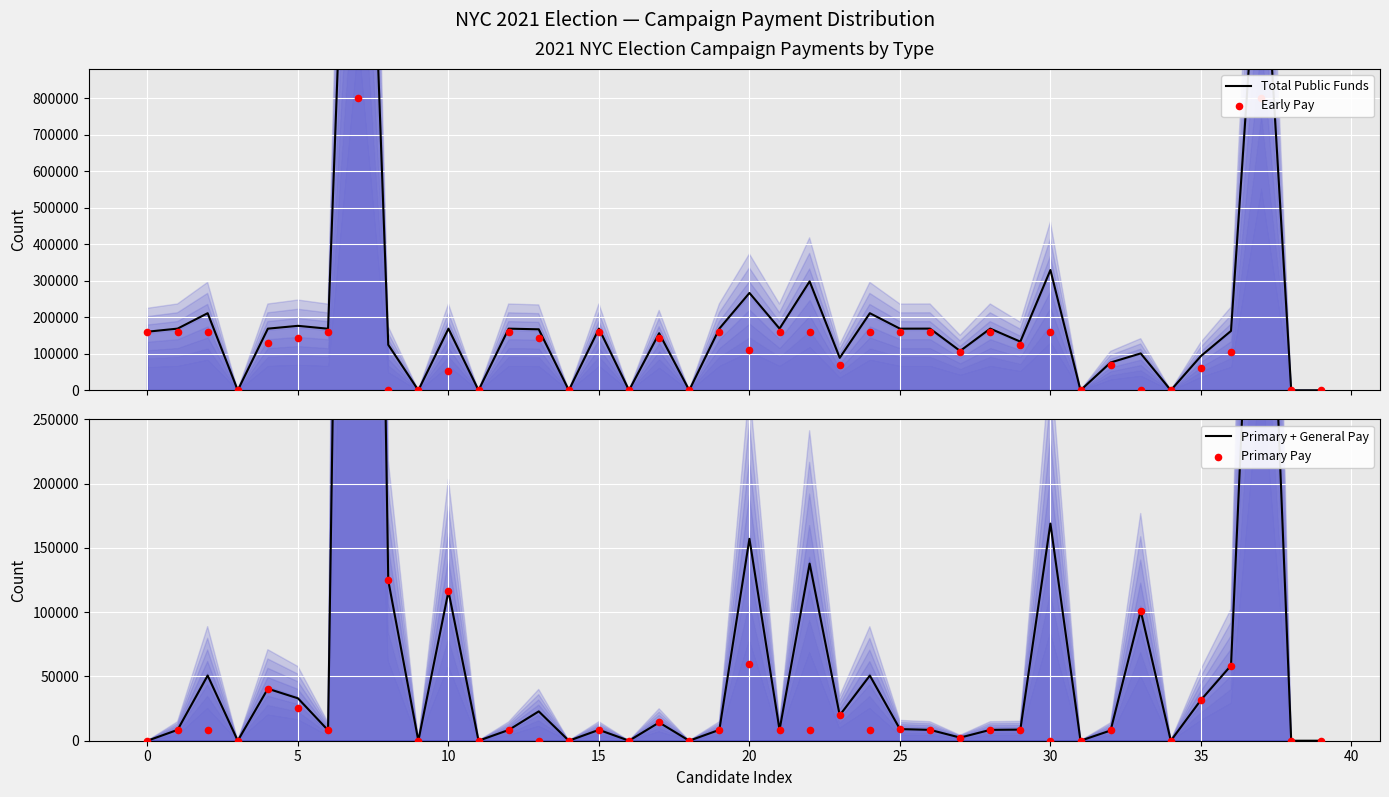

What are all the series names shown in the legend?

Total Public Funds, Early Pay, Primary + General Pay, Primary Pay